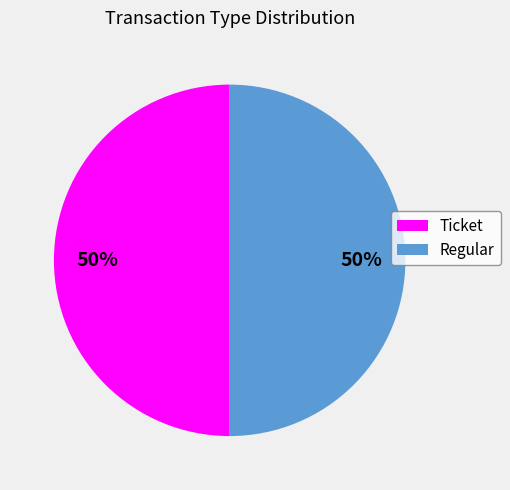

How many slices are in this pie chart?

2